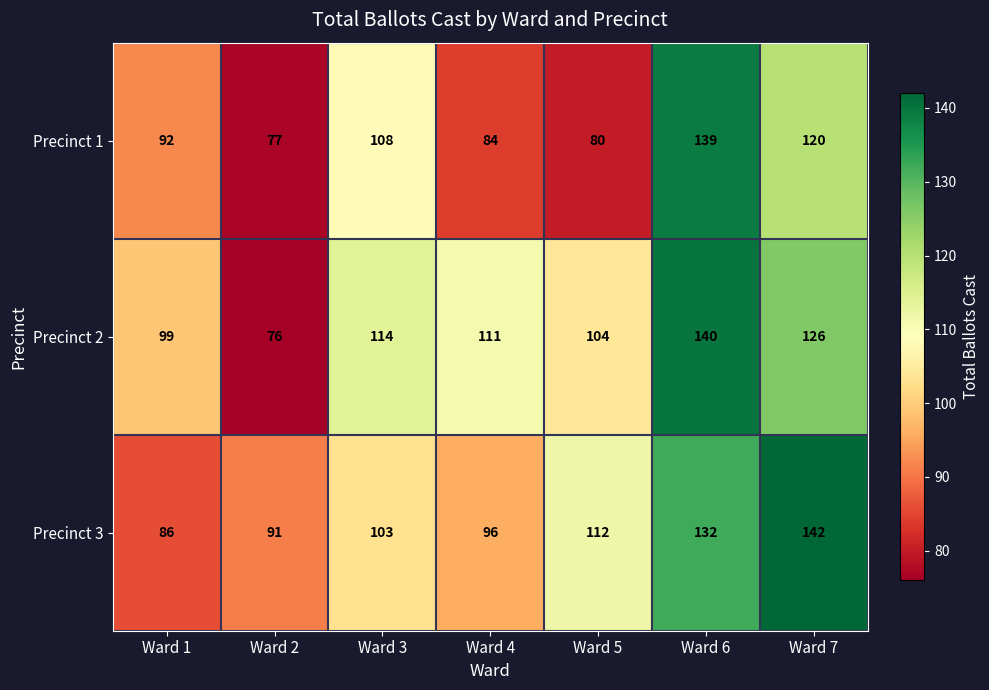

Reading left to right, transcribe all the data shown in this chart.

Precinct 1: 92	77	108	84	80	139	120
Precinct 2: 99	76	114	111	104	140	126
Precinct 3: 86	91	103	96	112	132	142